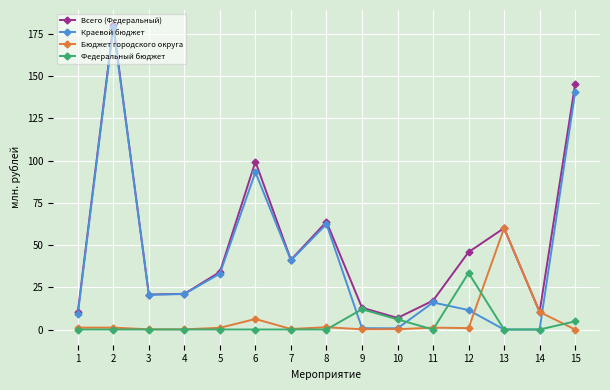

What is the highest value of the Краевой бюджет series?

179.0